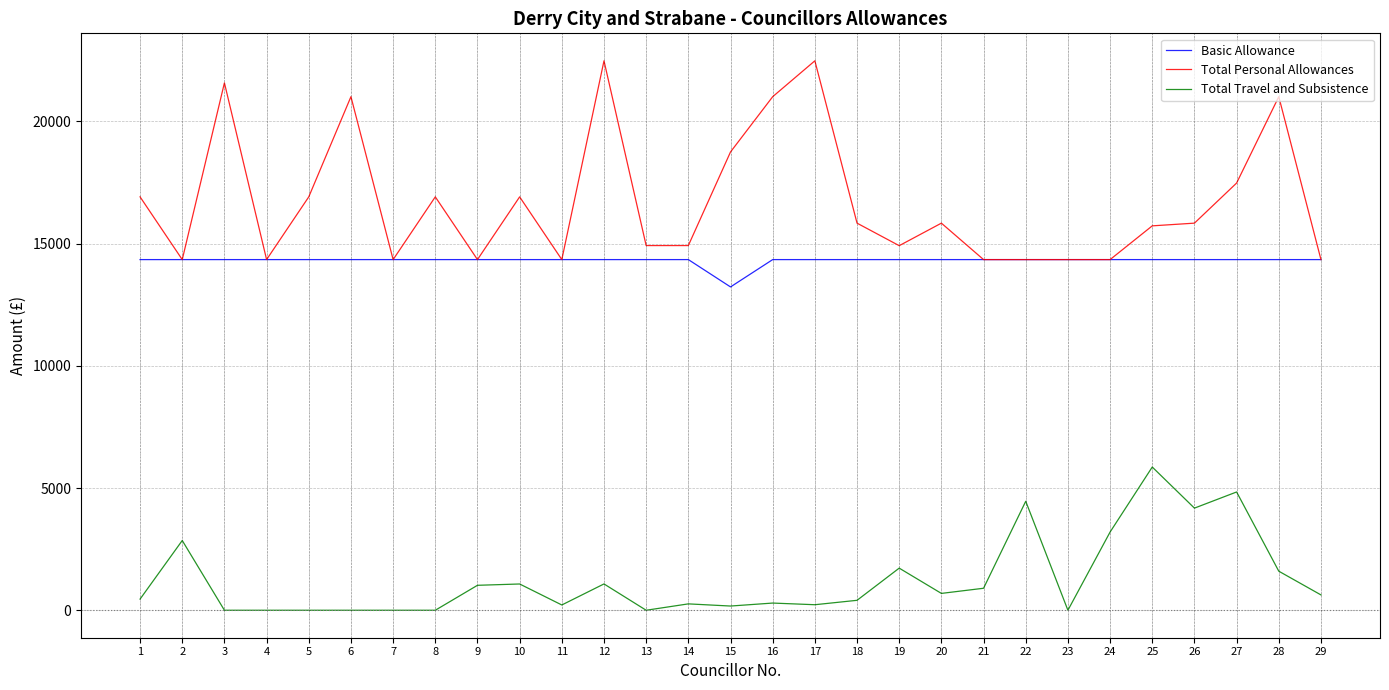

At which category is the sum across all series the highest?

12